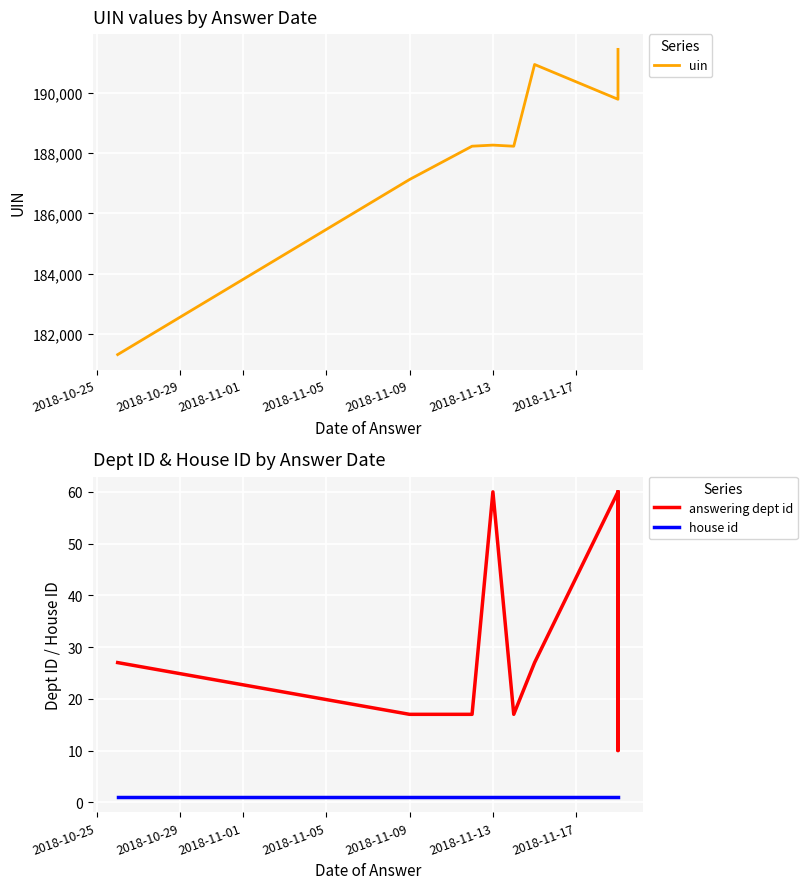

How many answering dept id values are between 17 and 60?

9